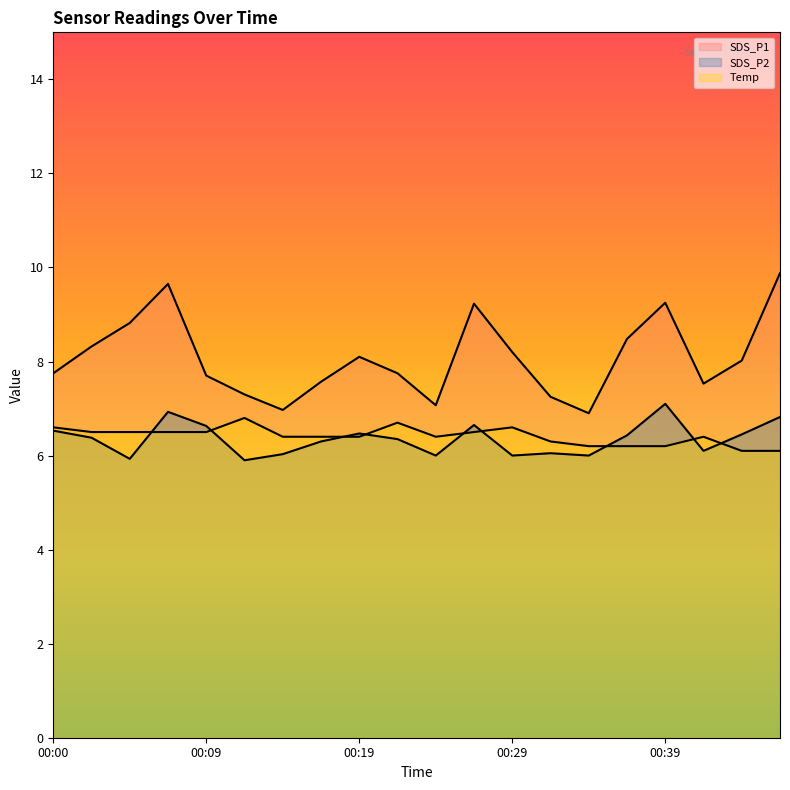

What is the difference between the maximum and minimum values in the Temp series?

0.7